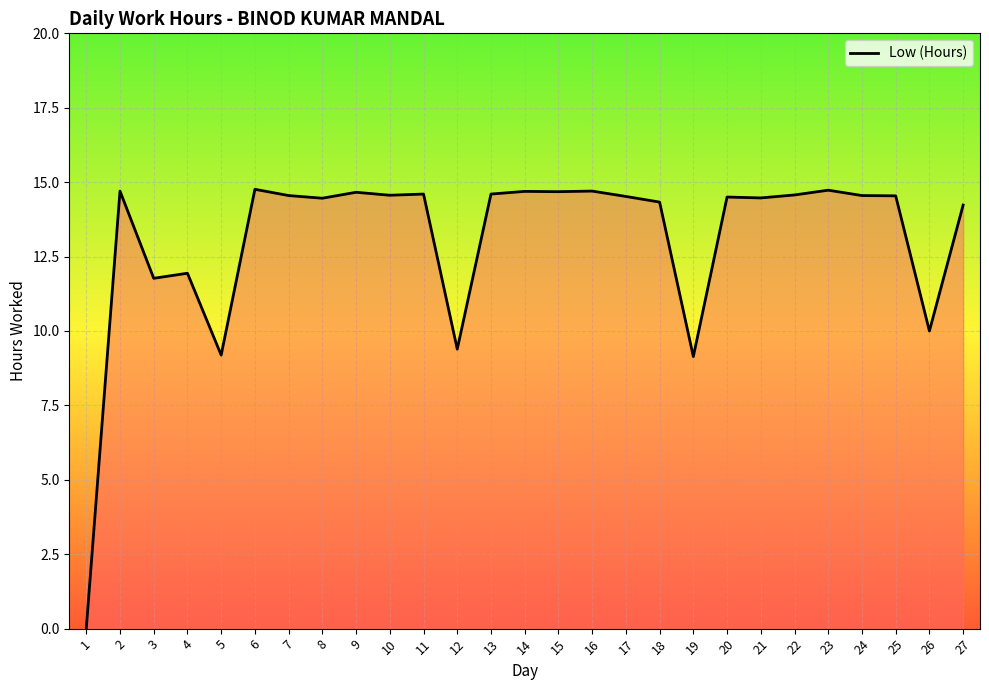

At which category does the data reach its first local valley?

3